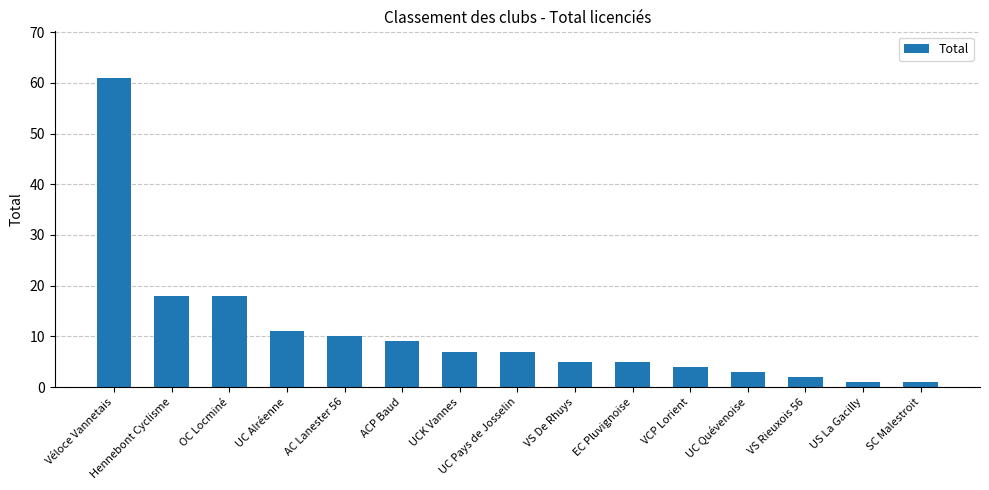

How many values are below 7?

7